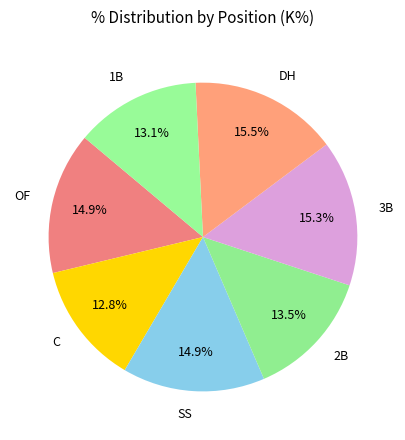

What percentage is the OF slice, to the nearest percent?

15%